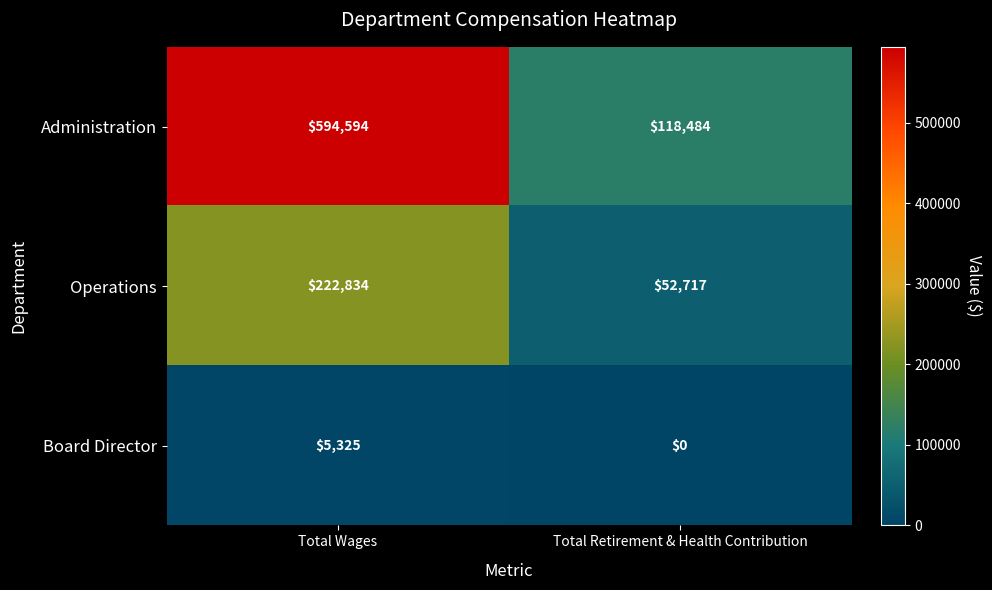

Read the Operations value at Total Wages.

222834